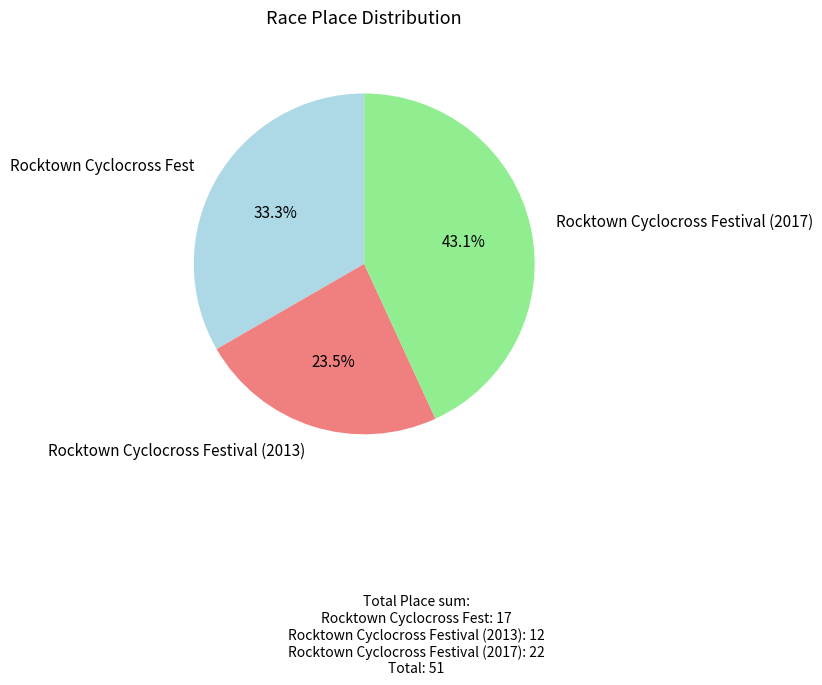

Between Rocktown Cyclocross Fest and Rocktown Cyclocross Festival (2013), which is larger?

Rocktown Cyclocross Fest